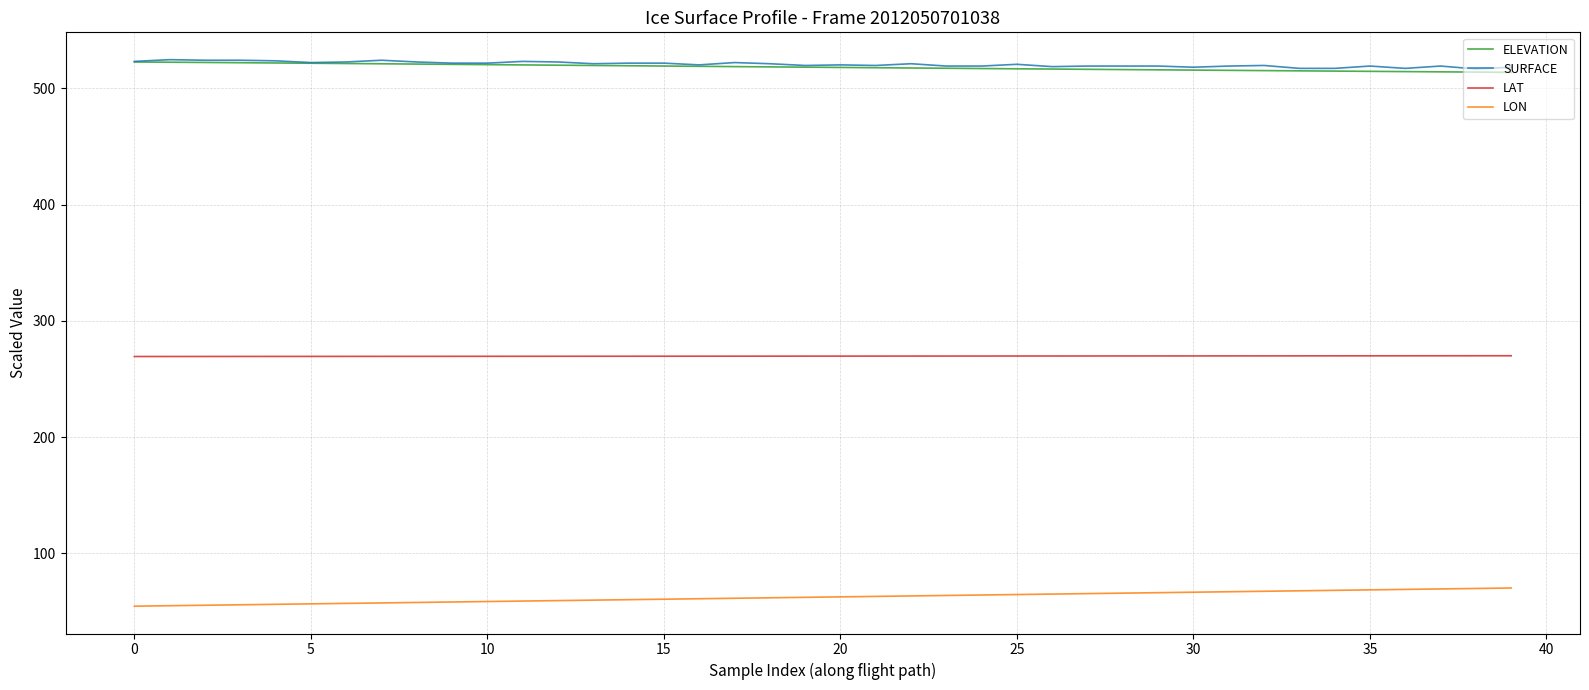

True or false: LON and ELEVATION intersect in this chart.

False